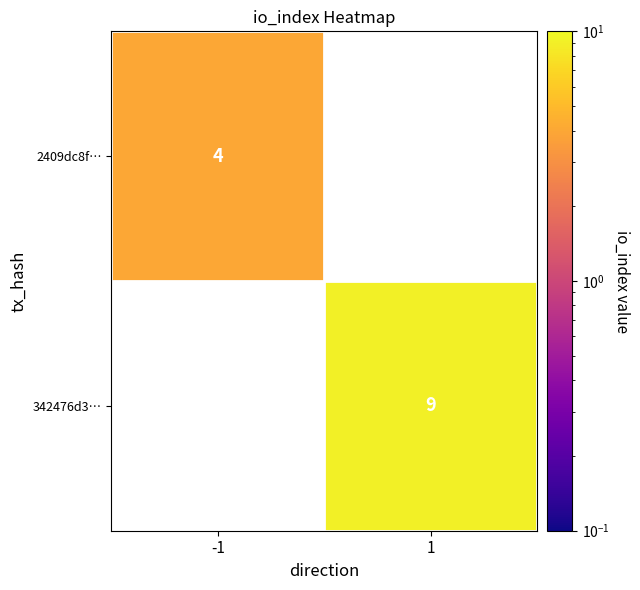

True or false: 2409dc8f… has a value of 2 at -1.

False